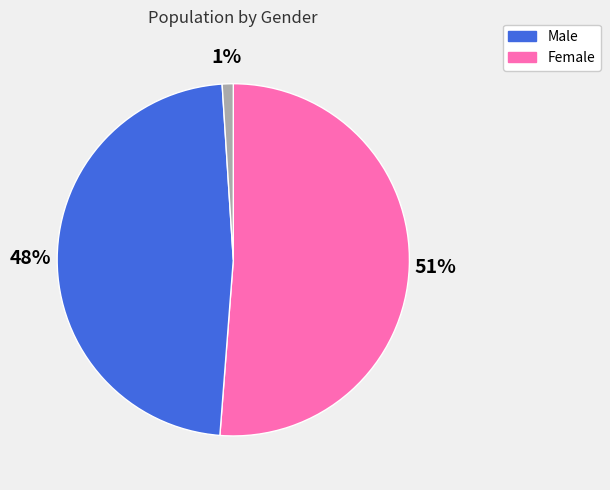

To the nearest percent, what is the average slice percentage?

33%